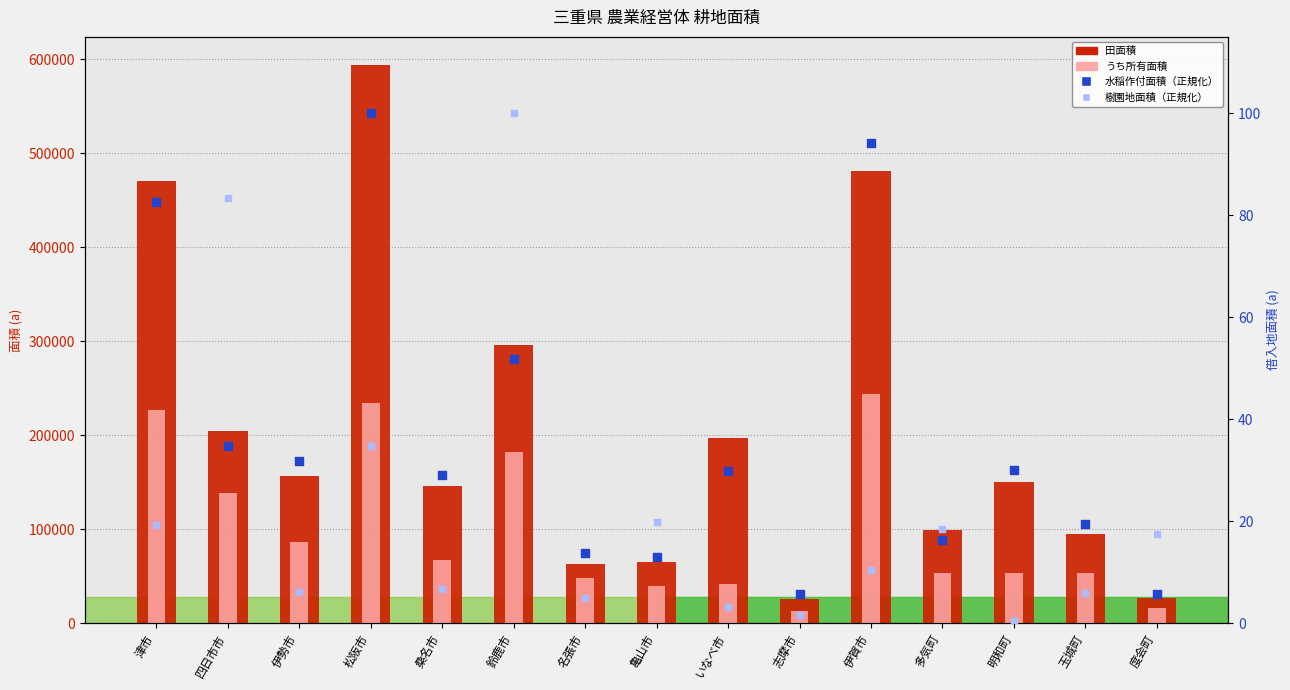

Which series reaches the maximum Y coordinate?

田面積